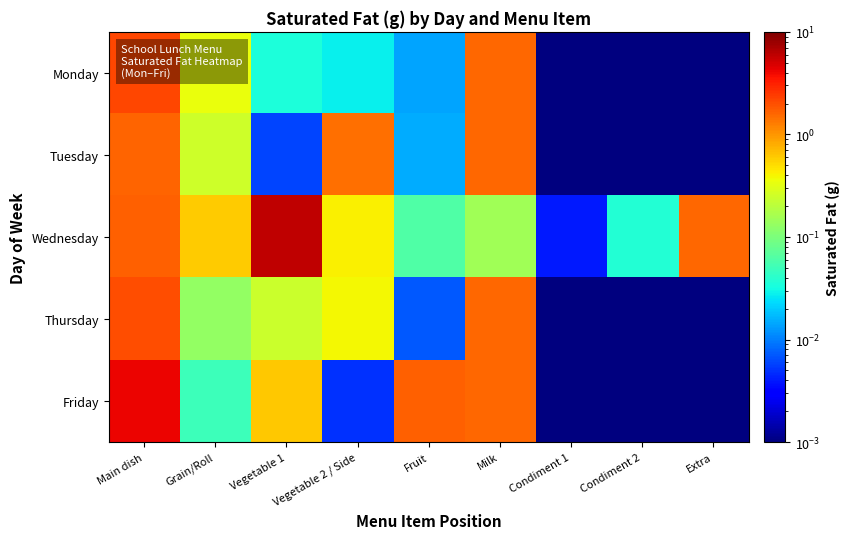

Count the number of data series in this chart.

5